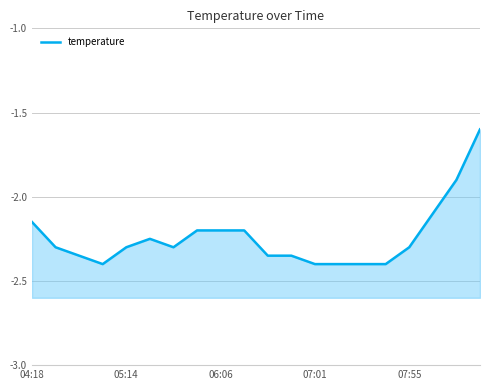

Which has a higher value, 12 or 7?

7